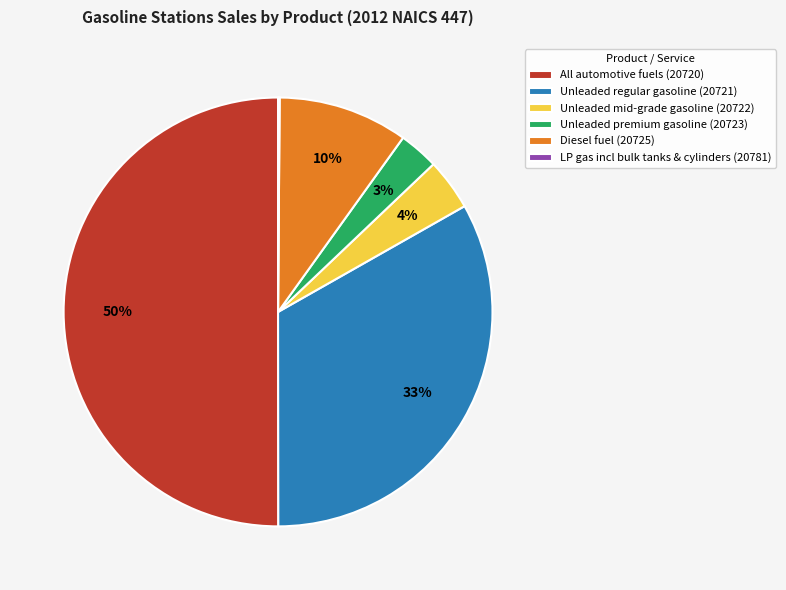

Which slice represents more than half of the pie?

All automotive fuels (20720)